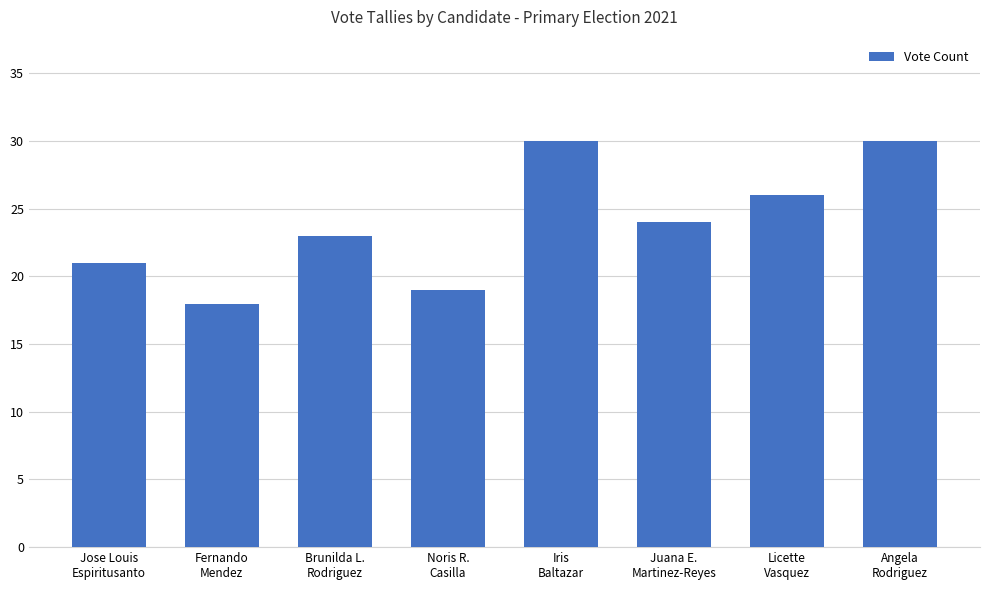

At which label is the value closest to 24?

Juana E.
Martinez-Reyes